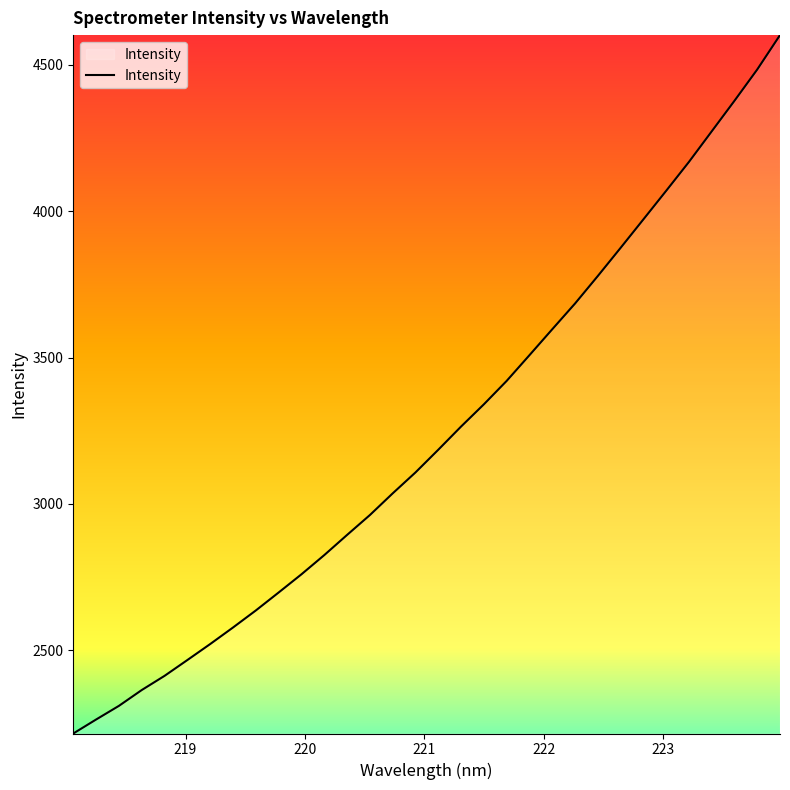

What is the smallest value displayed?

2216.1